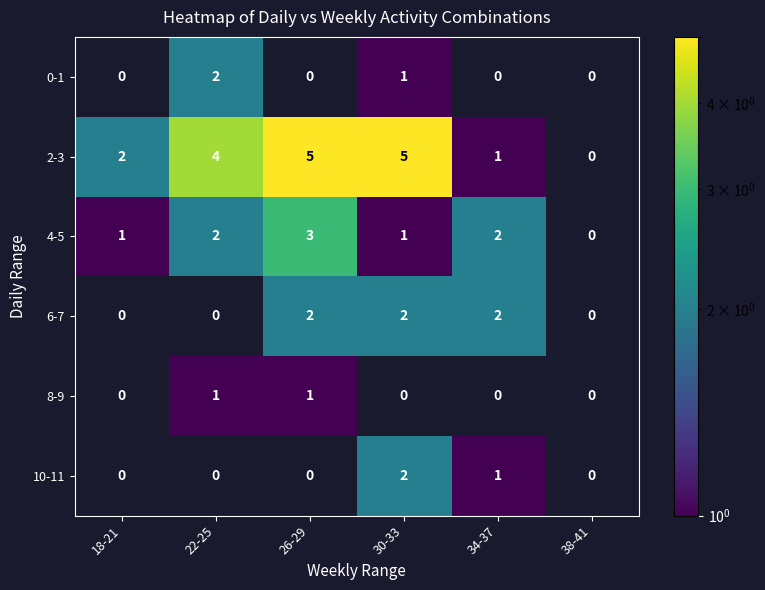

How many distinct data groups are displayed?

6